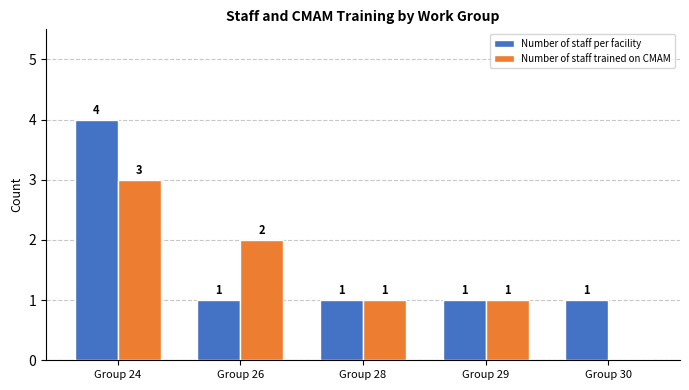

Is the value of Number of staff trained on CMAM at Group 26 greater than the value of Number of staff per facility at Group 30?

Yes